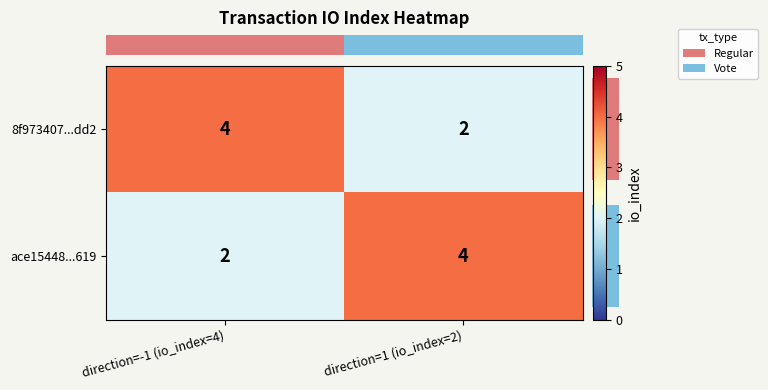

What is the sum of the 8f973407...dd2 values at direction=-1 (io_index=4) and direction=1 (io_index=2)?

6